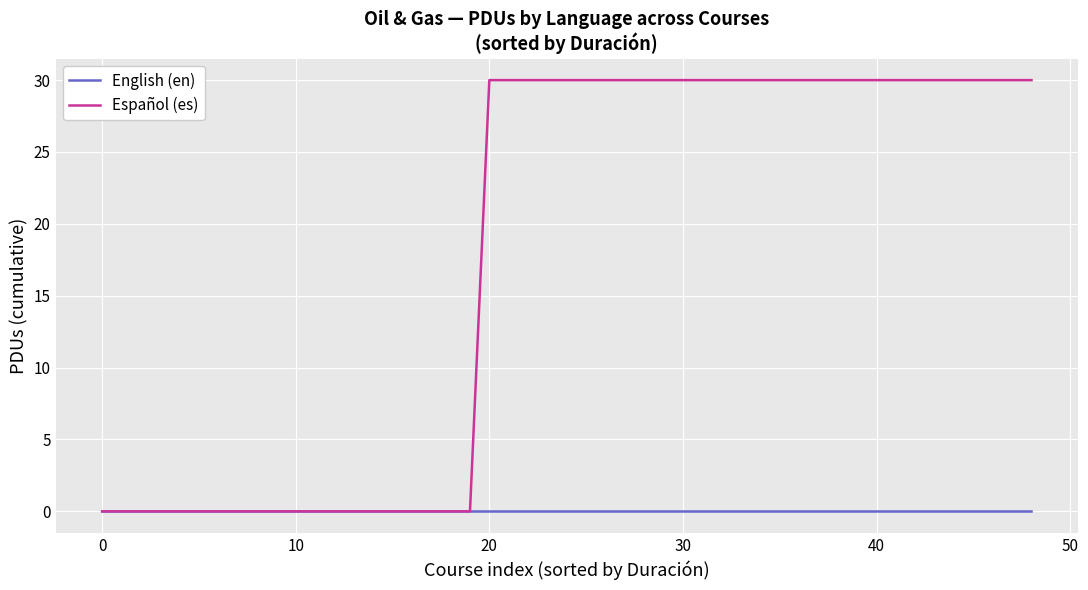

Which series has the widest spread of values?

Español (es)